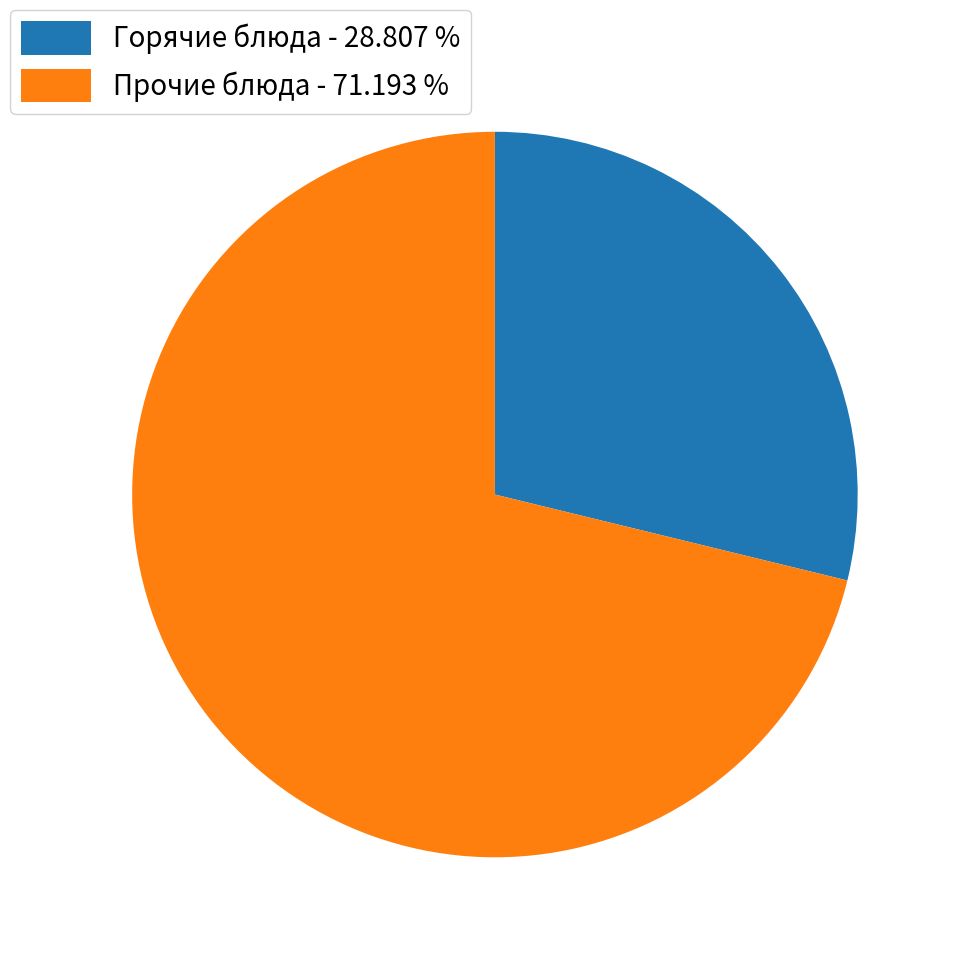

What is the majority slice?

Прочие блюда - 71.193 %